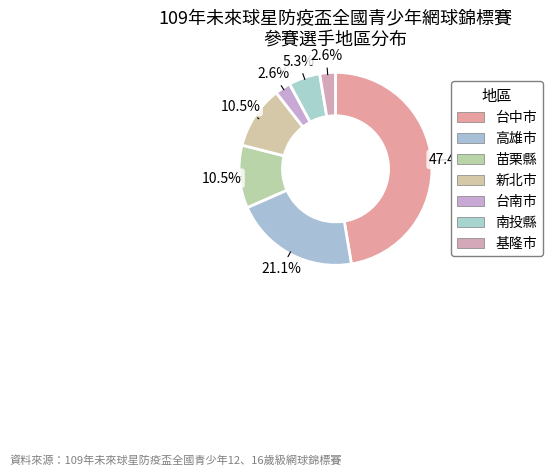

How many slices are in this pie chart?

7